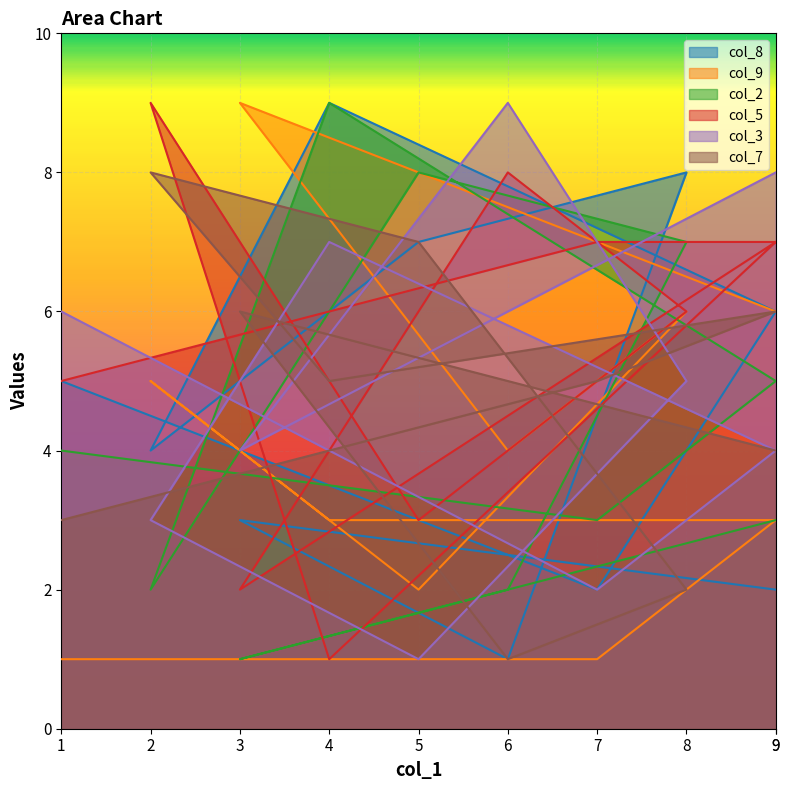

What is the average value of the col_2 series?

4